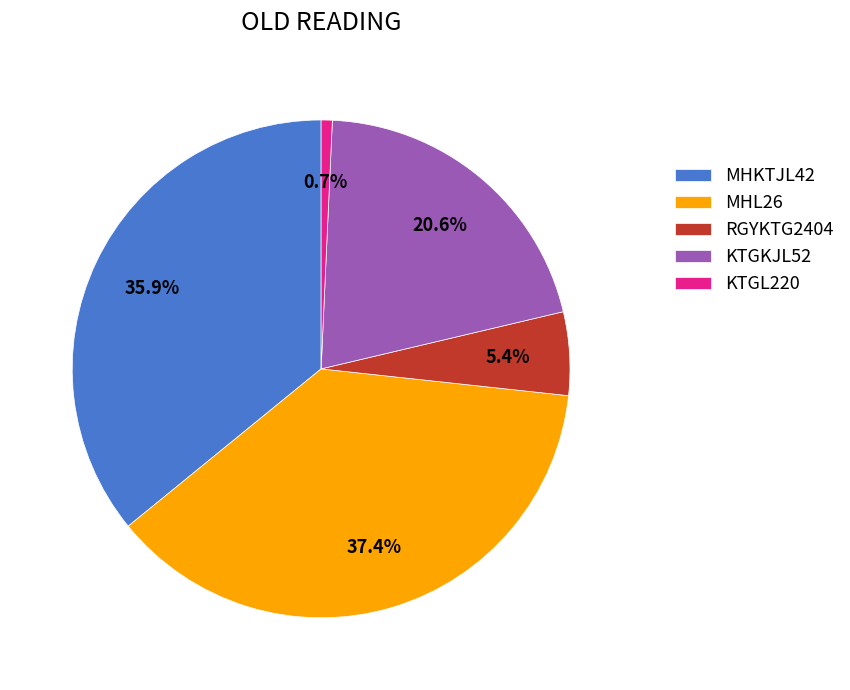

What percentage is NOT represented by KTGL220?

99.3%